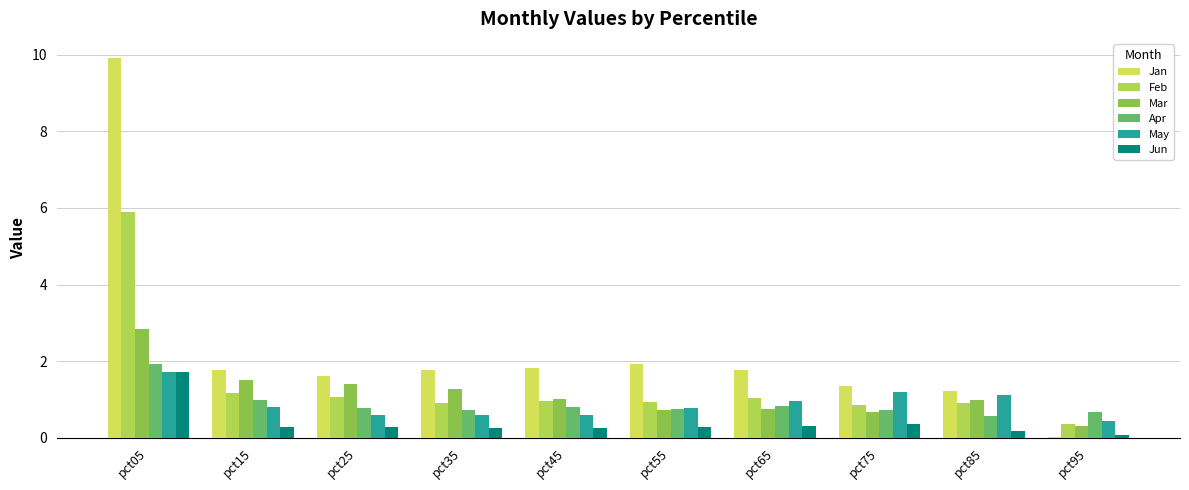

The Mar series shows 1.5 at pct85. True or false?

False